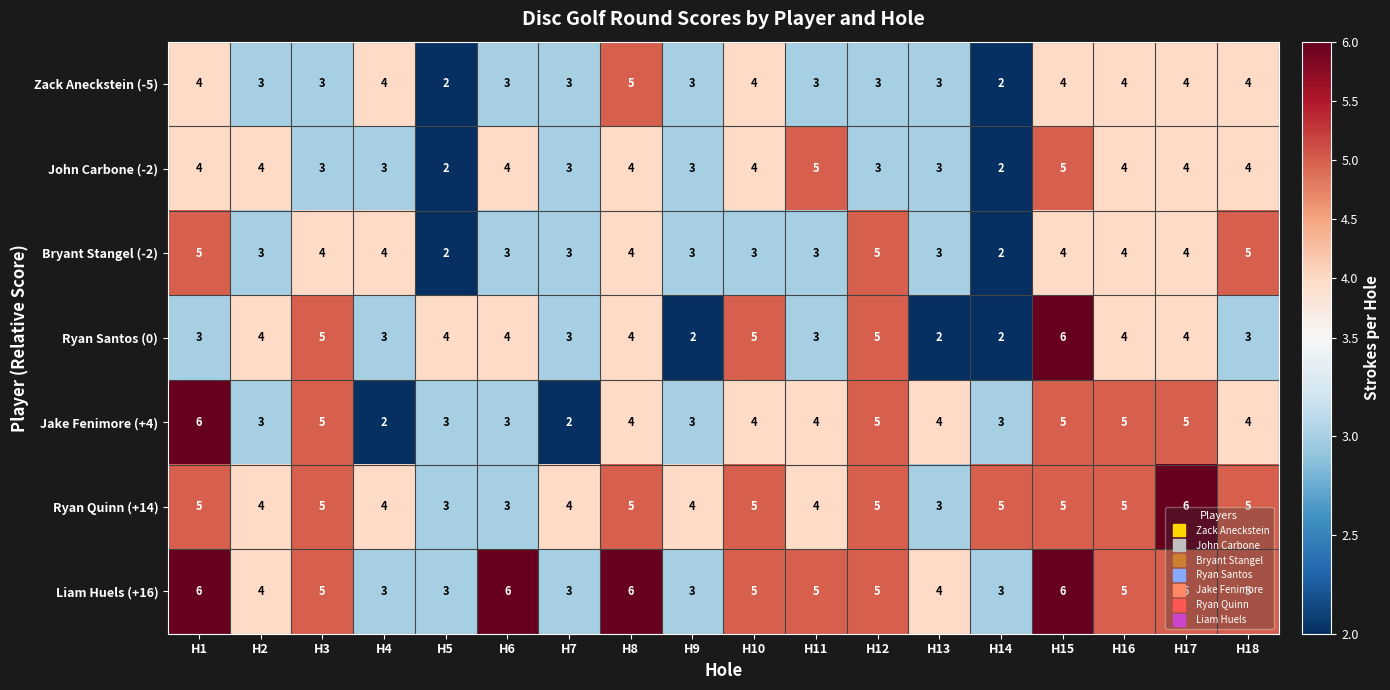

True or false: Ryan Santos (0) has a value of 2 at H11.

False